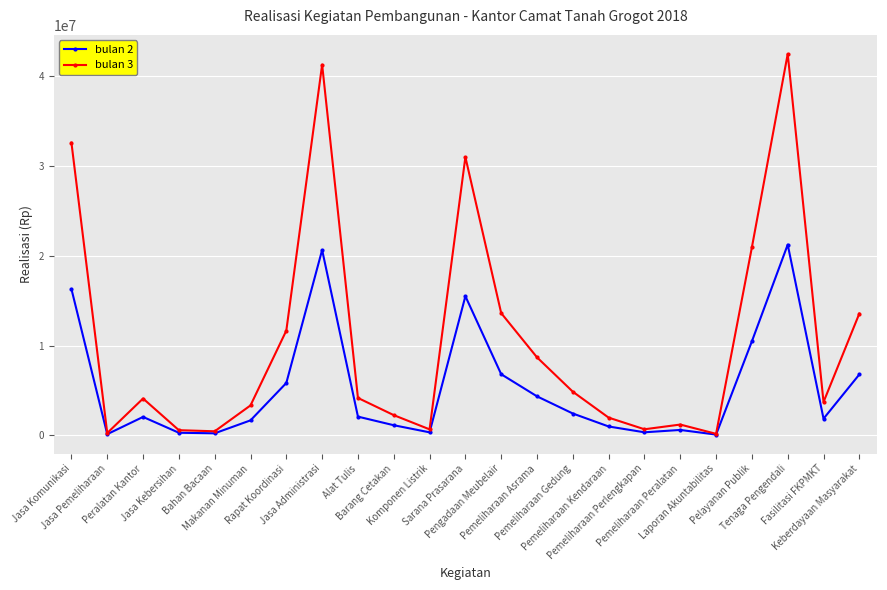

Which series has the widest spread of values?

bulan 3